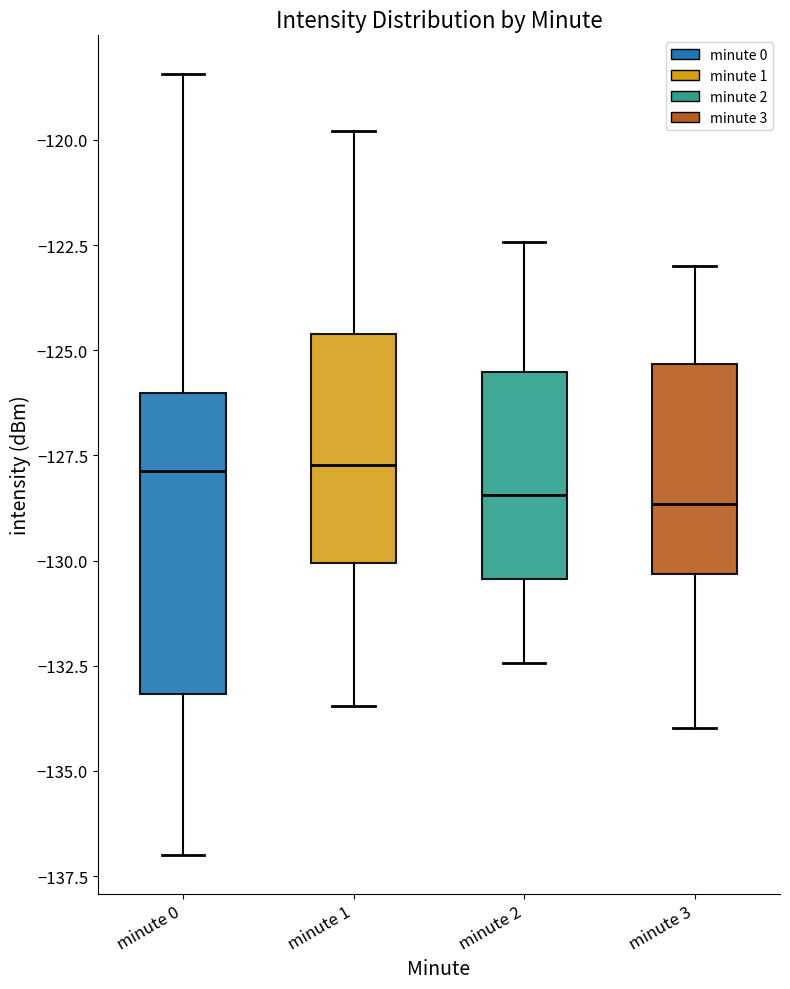

Reading left to right, read every box against the y-axis: the position of its median line, the range the box covers, and the ends of its whiskers. The values are not printed on the chart, so give them approximately, as read against the axis.

minute 0: median -128.0, box -133.0 to -126.0, whiskers -137.0 to -118.5
minute 1: median -127.5, box -130.0 to -124.5, whiskers -133.5 to -120.0
minute 2: median -128.5, box -130.5 to -125.5, whiskers -132.5 to -122.5
minute 3: median -128.5, box -130.5 to -125.5, whiskers -134.0 to -123.0